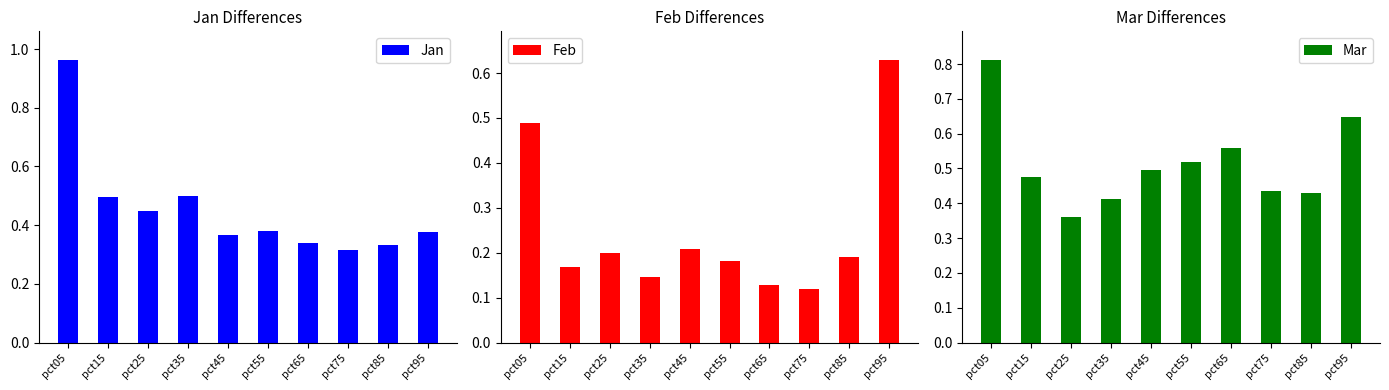

Which category has the highest value in the Feb series?

pct95